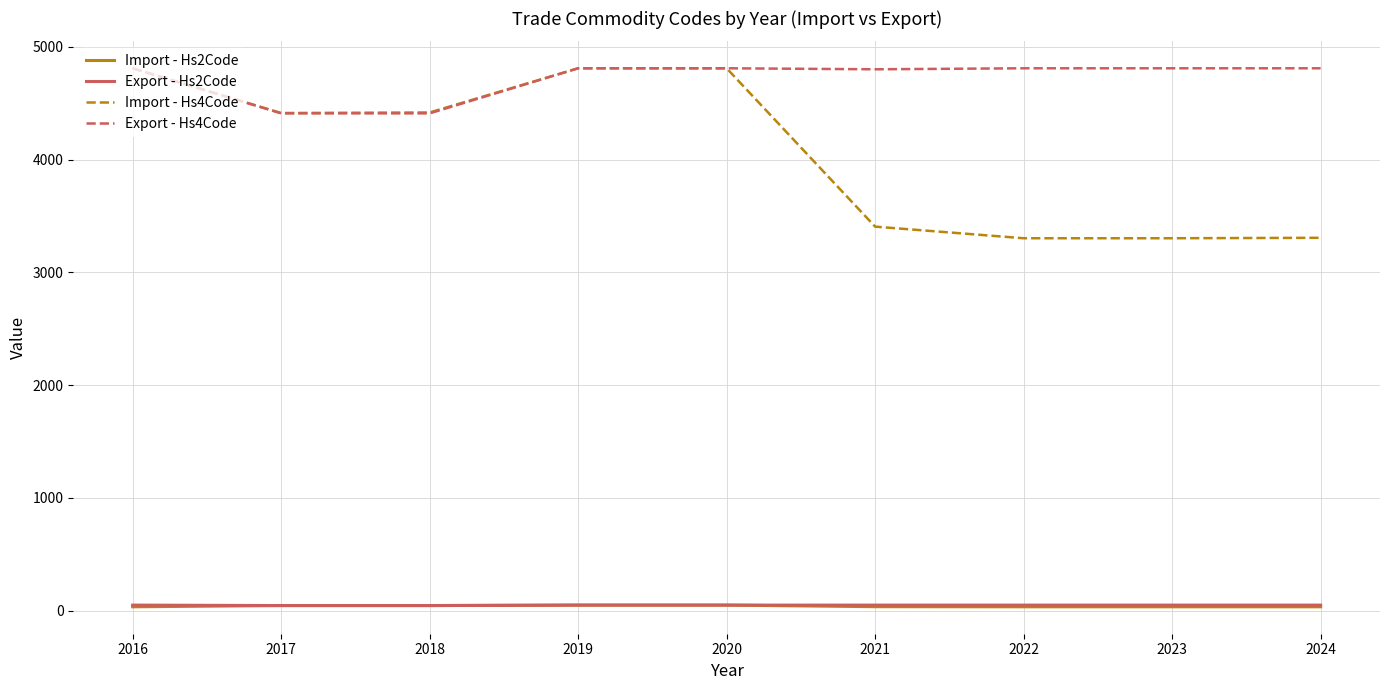

Which series has the largest range (max minus min)?

Import - Hs4Code